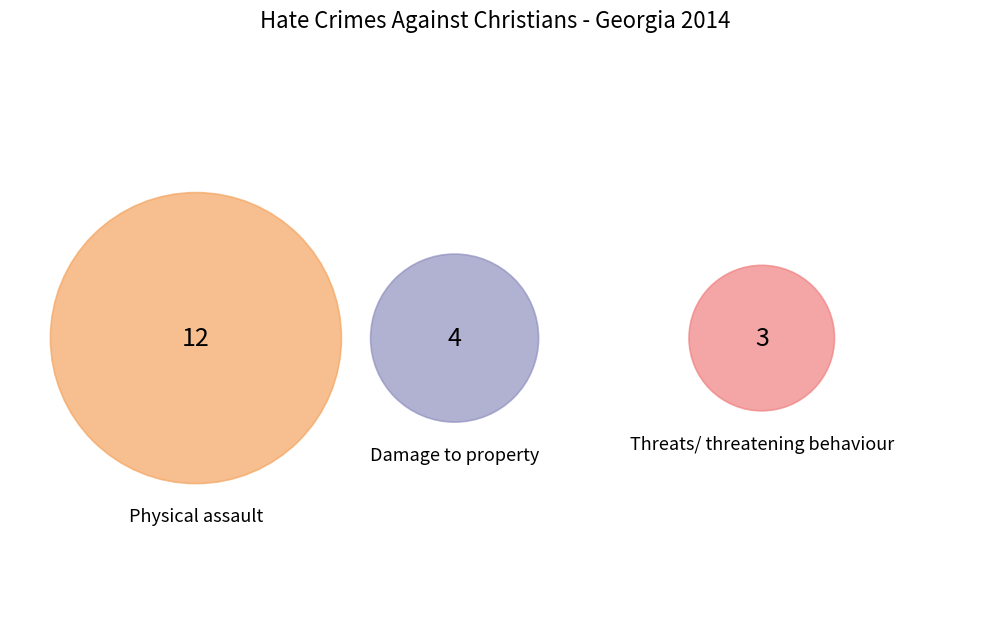

Does any single category account for the majority?

Yes